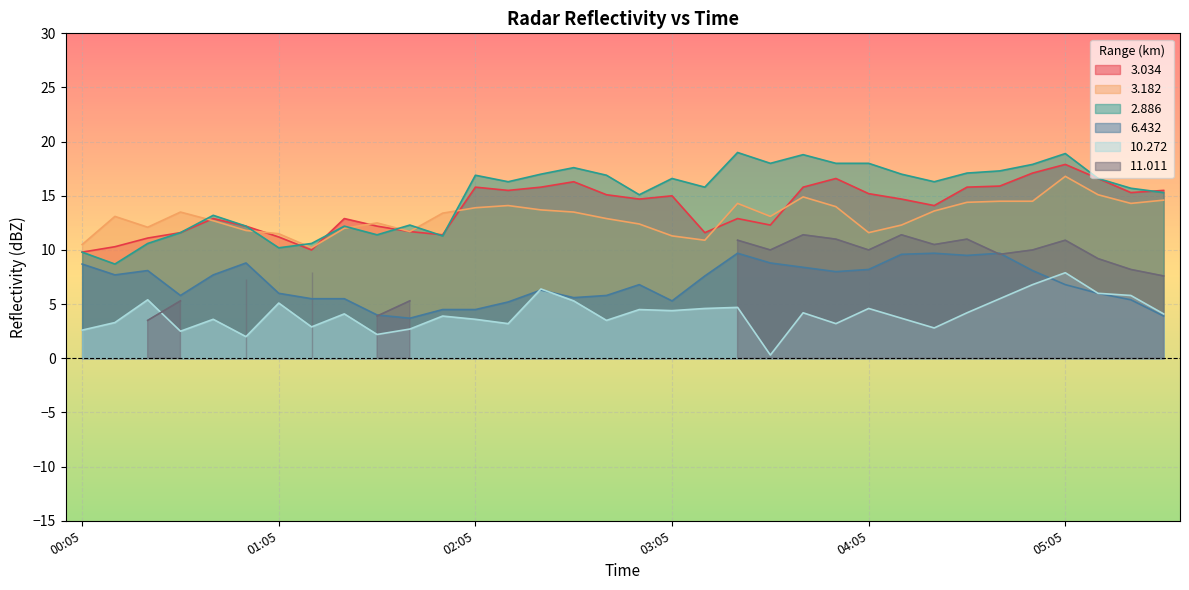

What is the difference between the second highest and second lowest values in the   3.182 series?

4.6